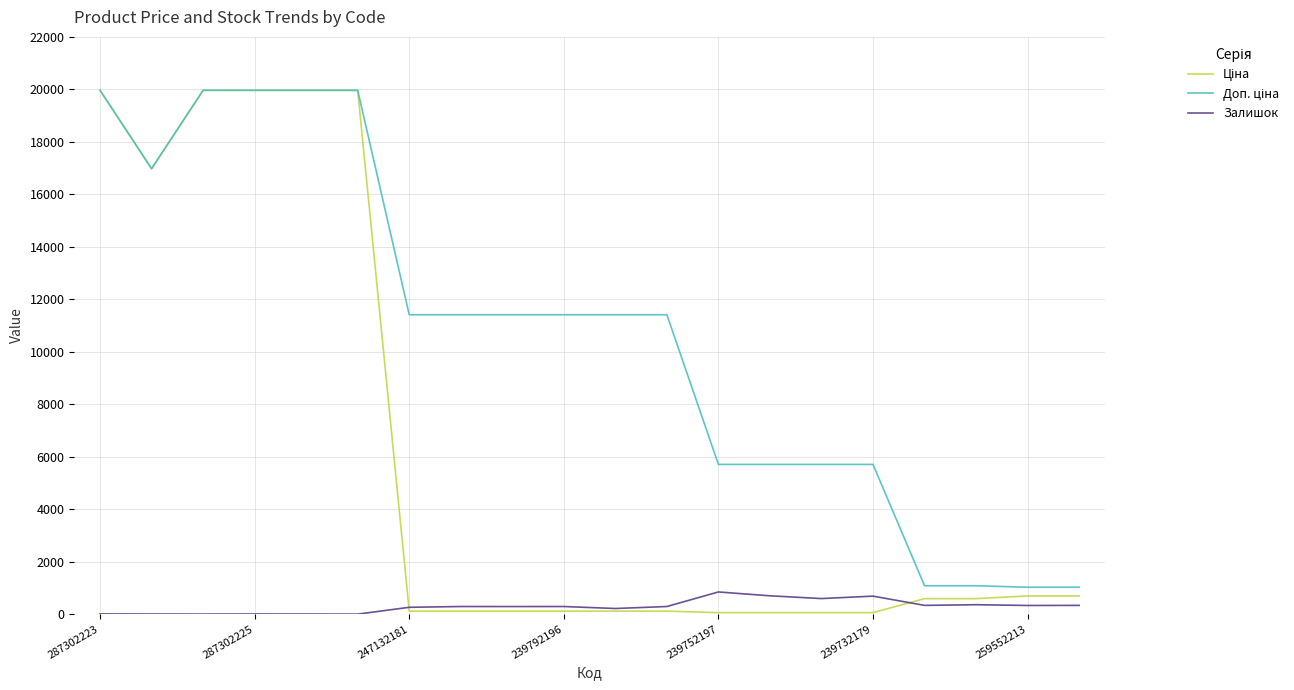

How many lines are shown in the chart?

3